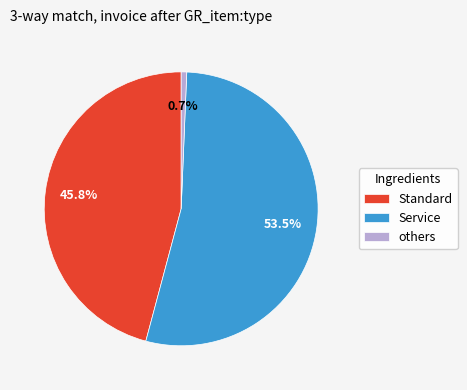

Rank the categories by value from lowest to highest.

others, Standard, Service